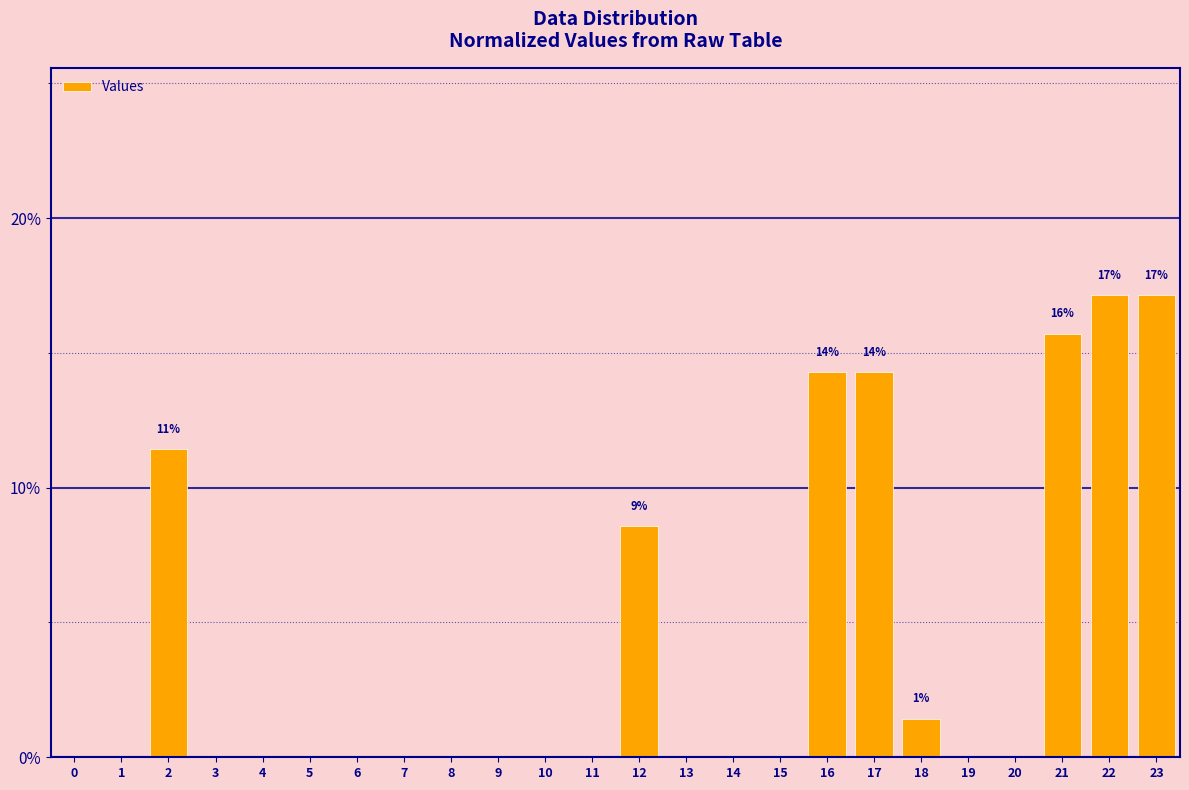

Reading left to right, list all the values displayed in this chart.

0.0	0.0	11.4	0.0	0.0	0.0	0.0	0.0	0.0	0.0	0.0	0.0	8.6	0.0	0.0	0.0	14.3	14.3	1.4	0.0	0.0	15.7	17.1	17.1